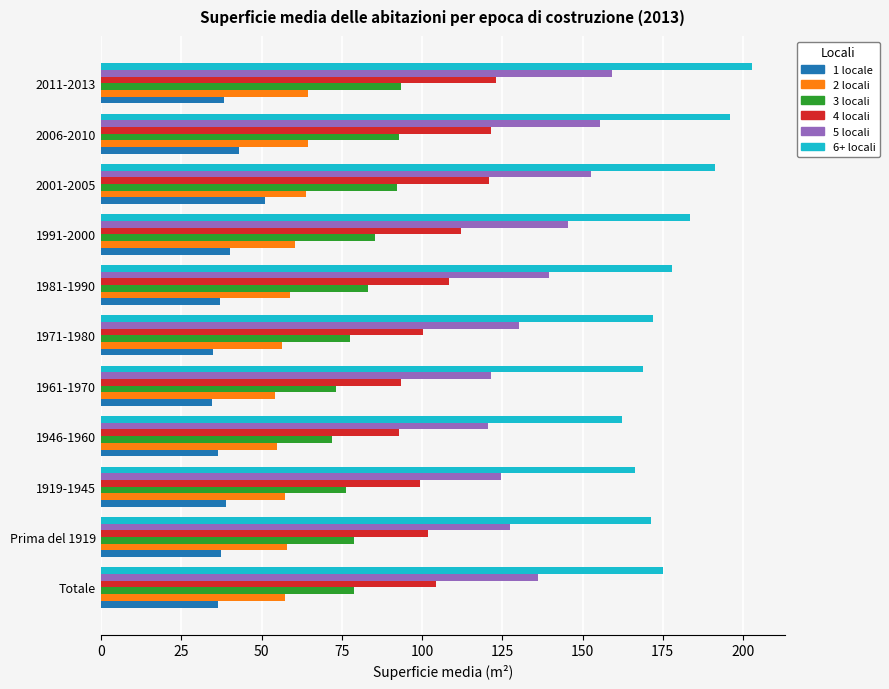

What is the difference between the second highest and minimum values in the 3 locali series?

20.9